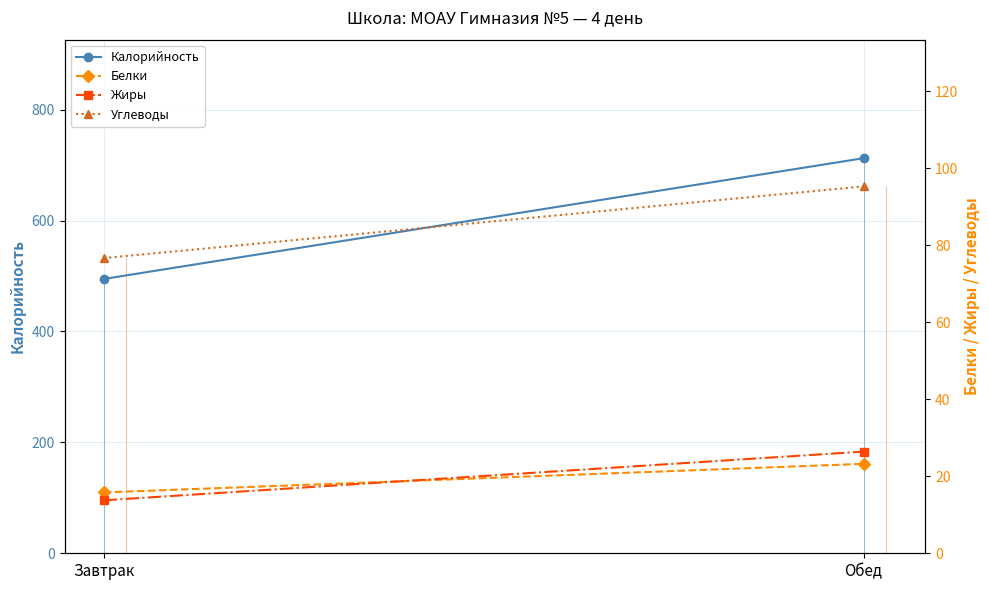

What is the label of the 1st point from the right?

Обед